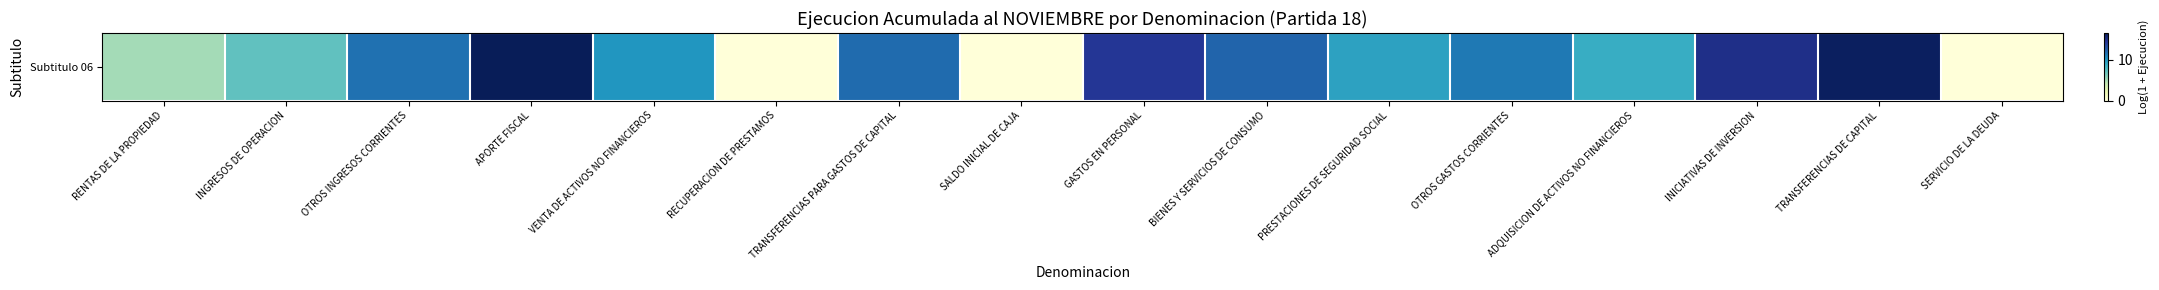

How many distinct data groups are displayed?

1